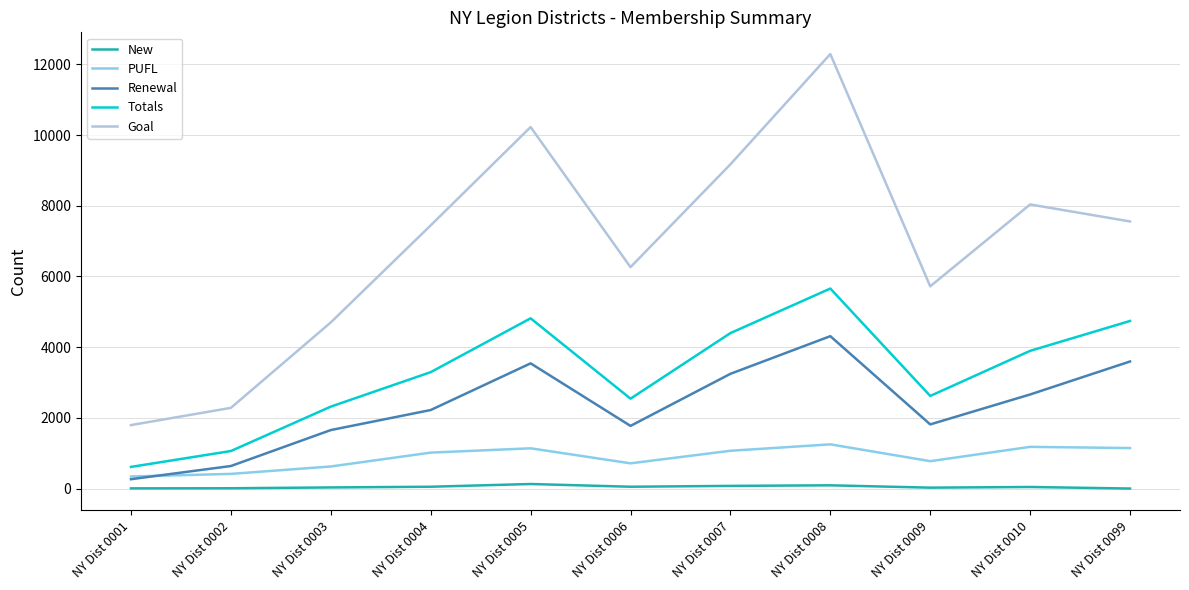

In New, how many points are higher than both neighbors (excluding endpoints)?

3